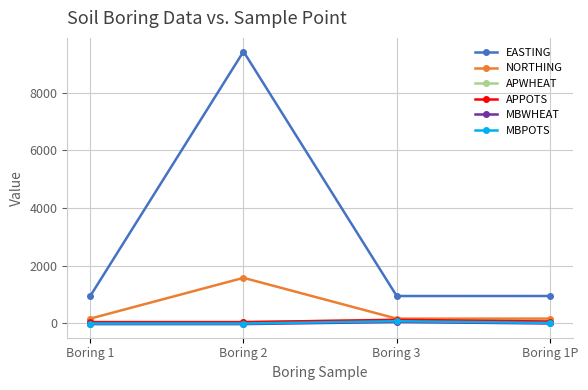

What is the value of the MBPOTS point at the 3rd from the left?

69